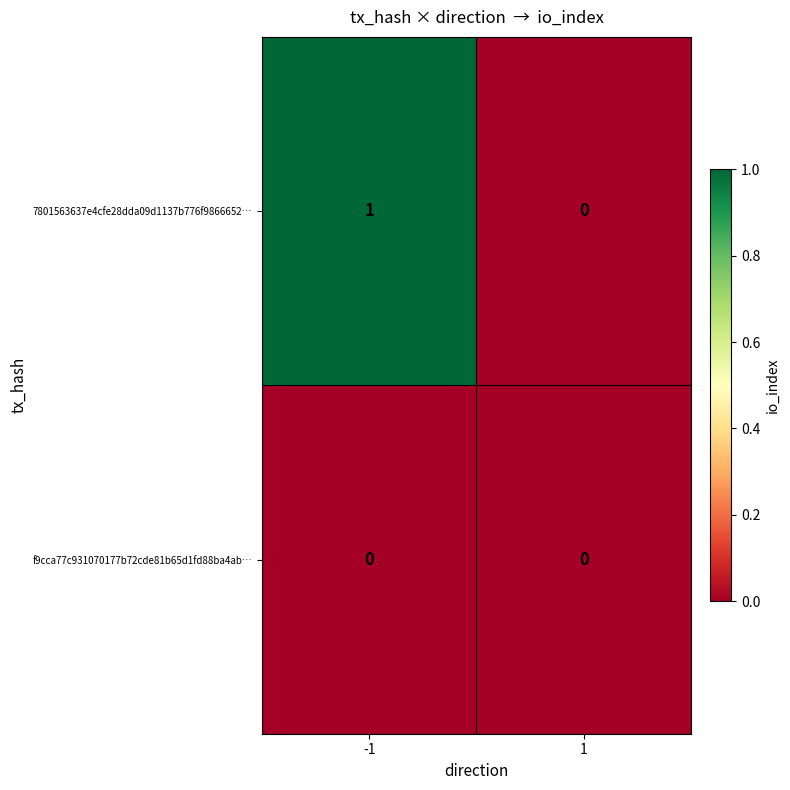

Which series has the largest total across all categories?

7801563637e4cfe28dda09d1137b776f9866652…